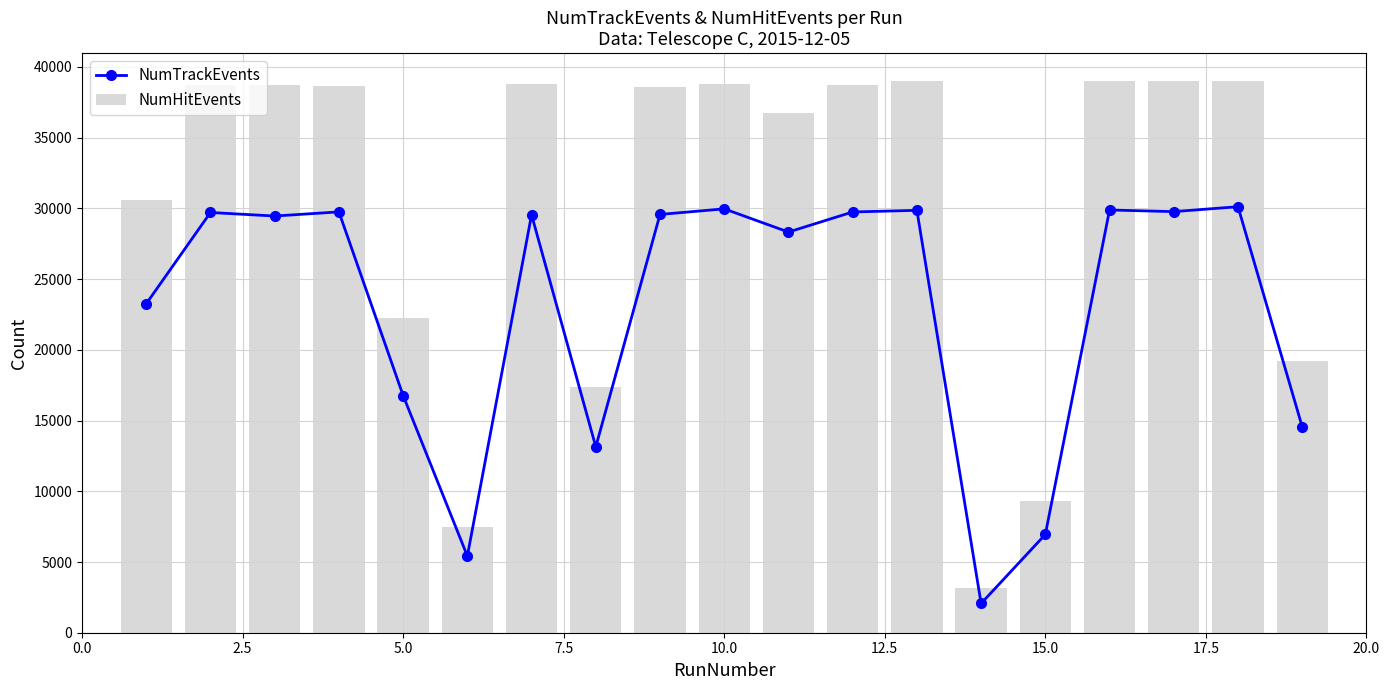

What is the difference between the maximum and minimum values in the NumHitEvents series?

35843